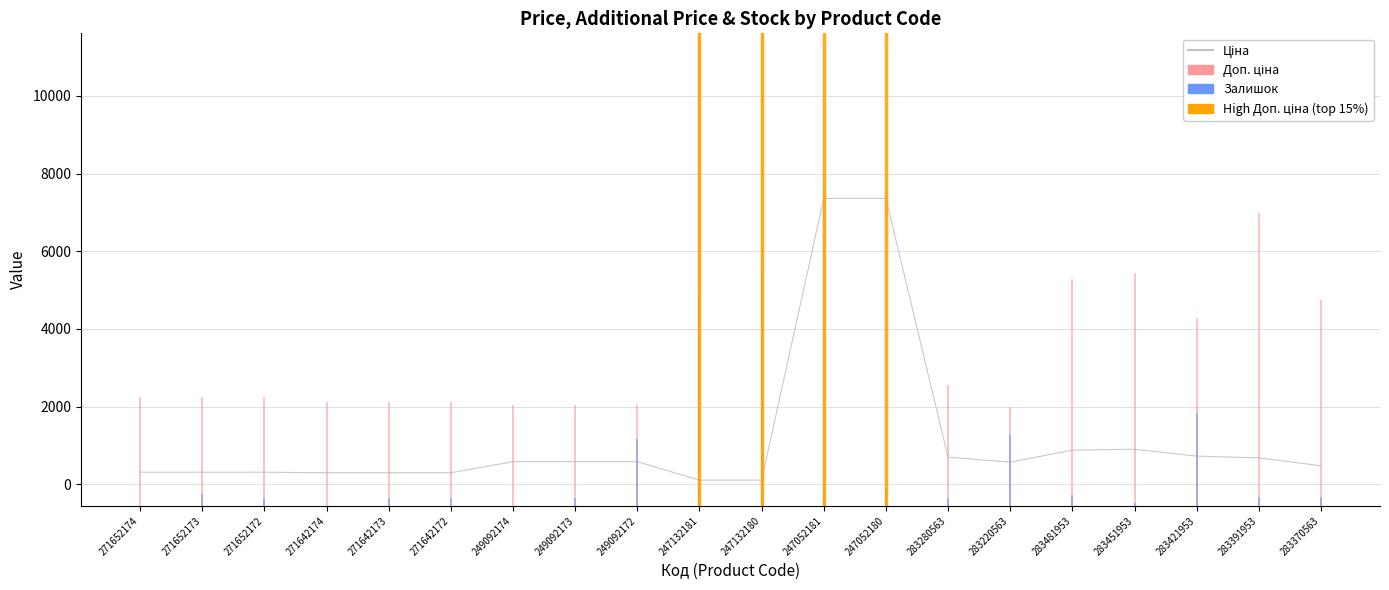

Is it true that Залишок equals 9.0 at 271642172?

True